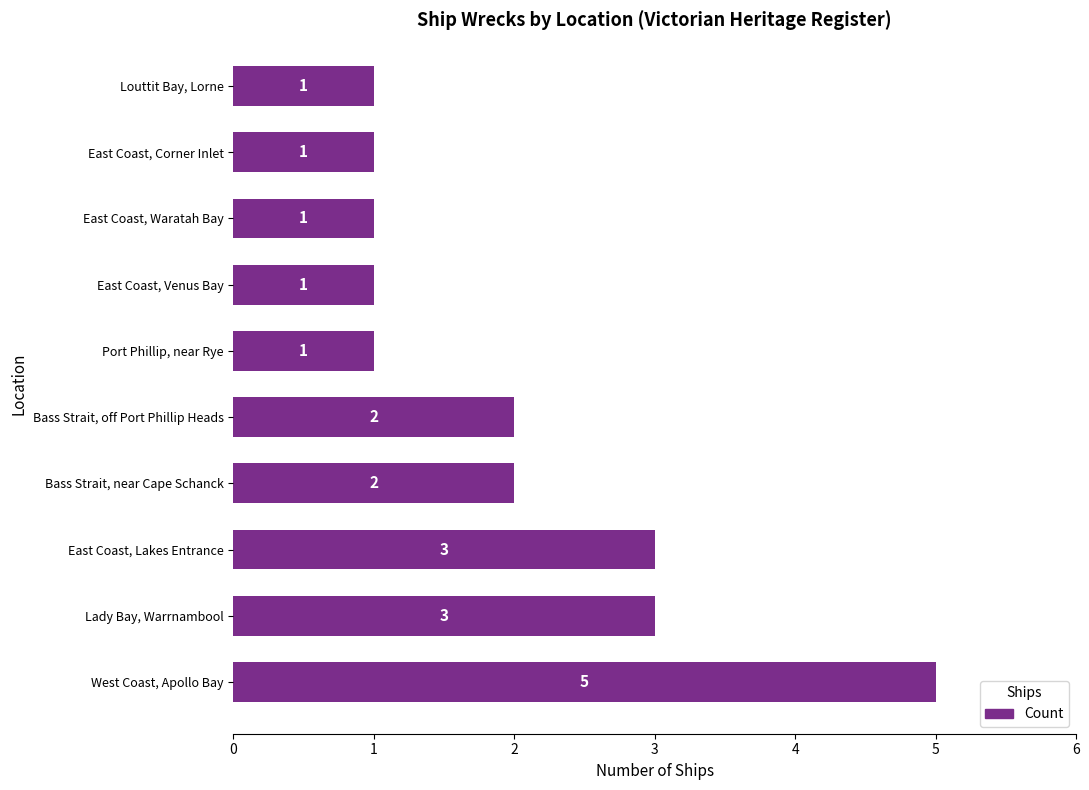

Count the values in the range 1 to 3.

9